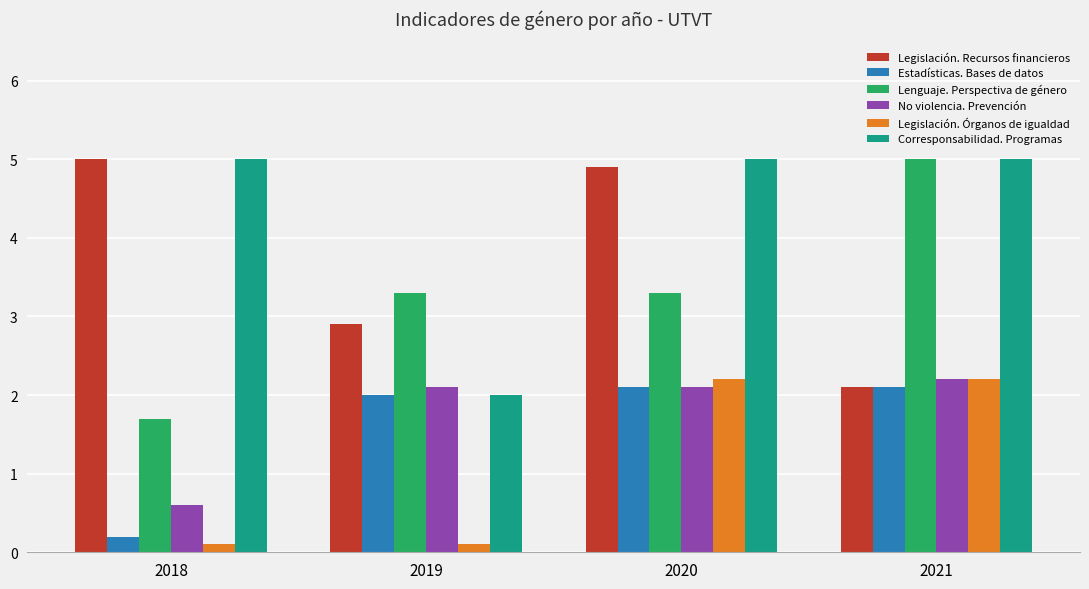

Between 2018 and 2019, which series saw the biggest shift?

Corresponsabilidad. Programas